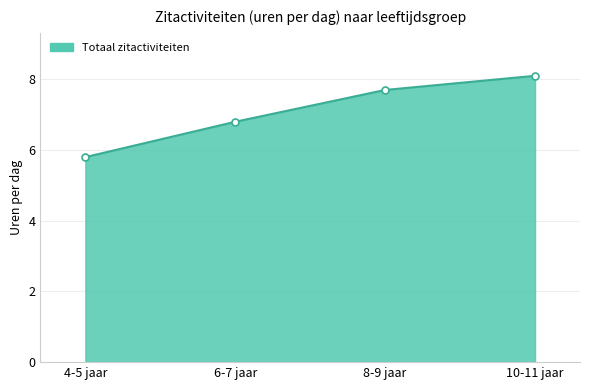

What is the maximum value shown in the chart?

8.1